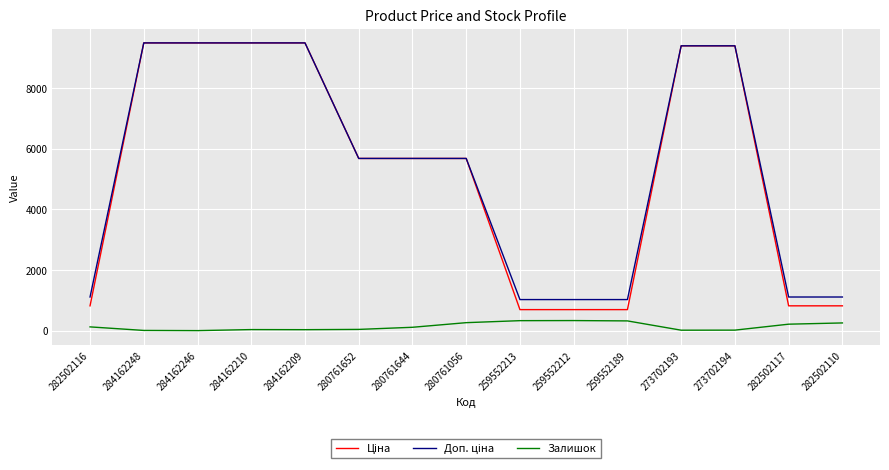

What is the total value across all series at 259552213?

2048.3